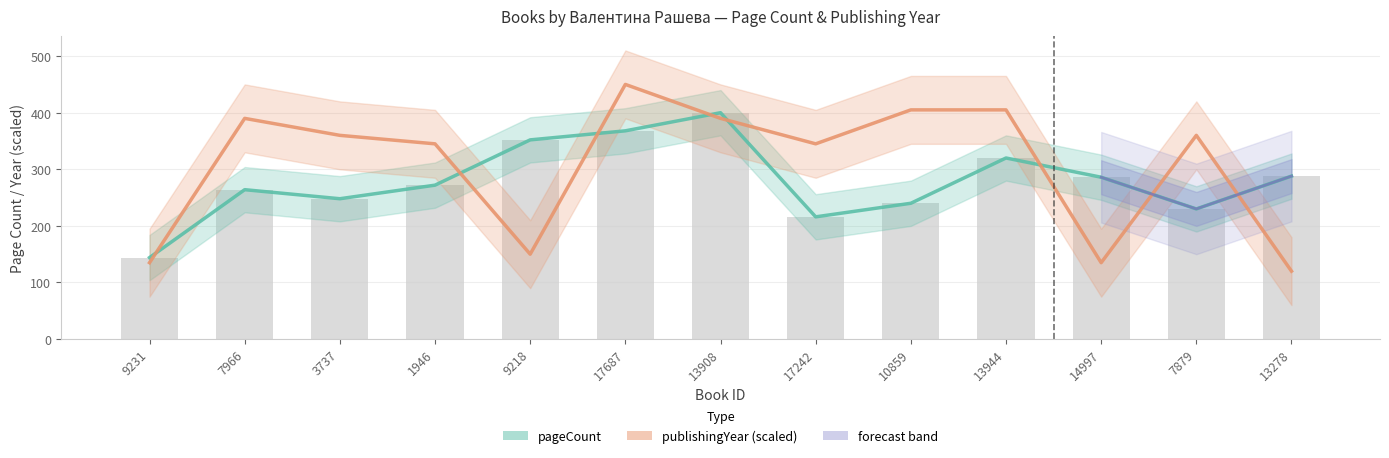

Between 7966 and 14997, which series saw the biggest shift?

publishingYear